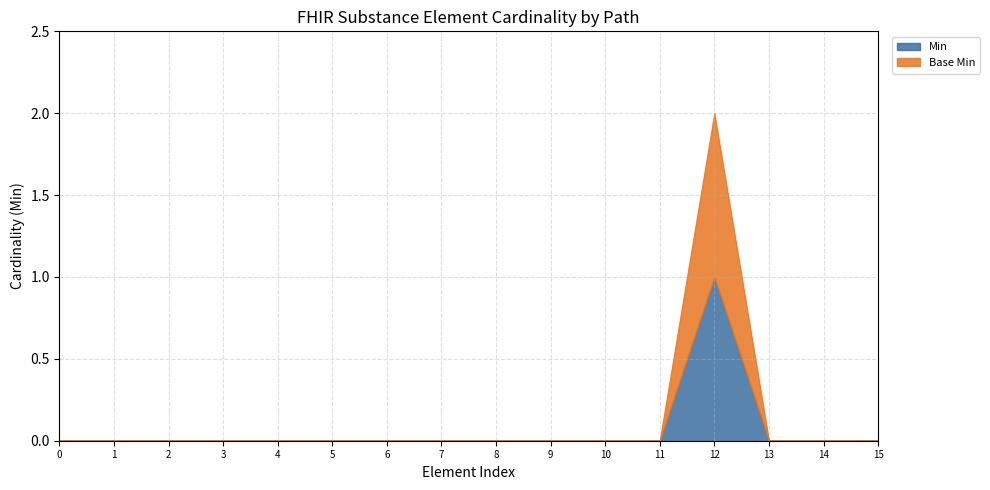

True or false: Min has a value of 0 at Substance.implicitRules.

False